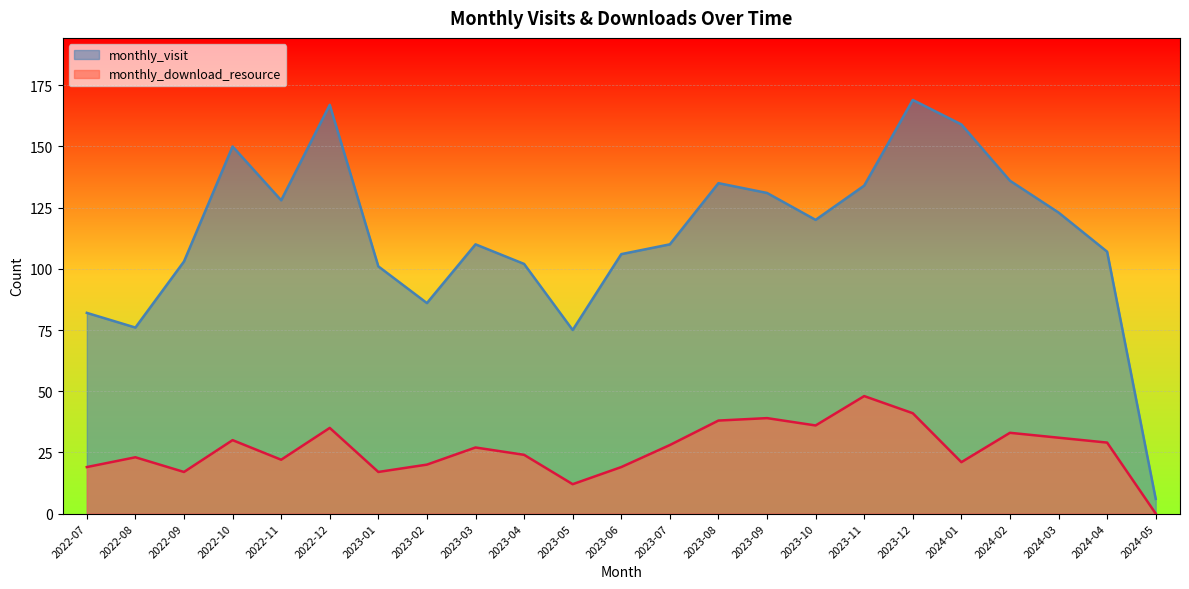

At which category is the sum across all series the highest?

2023-12